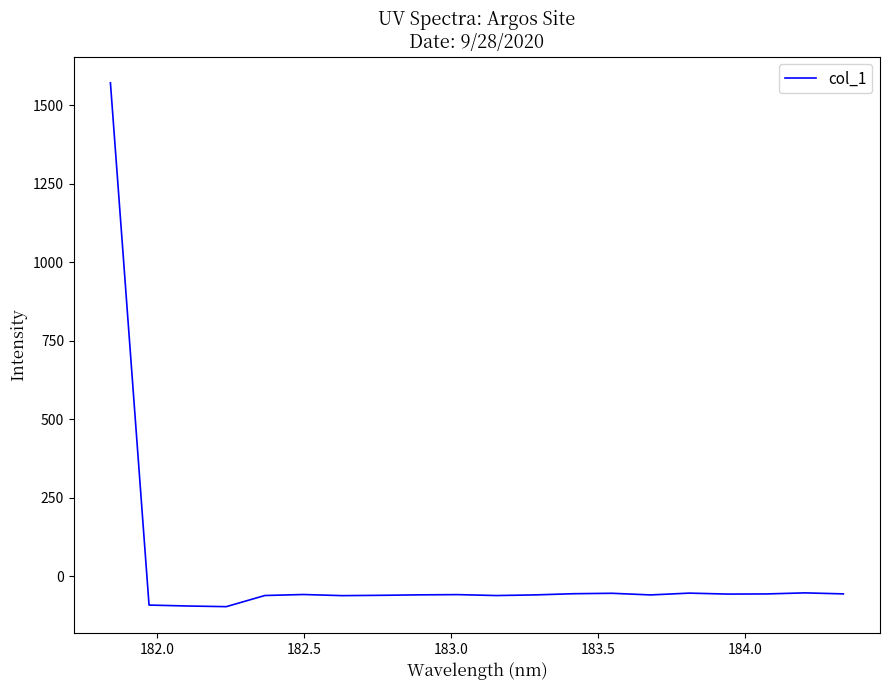

What is the minimum value shown in the chart?

-96.7